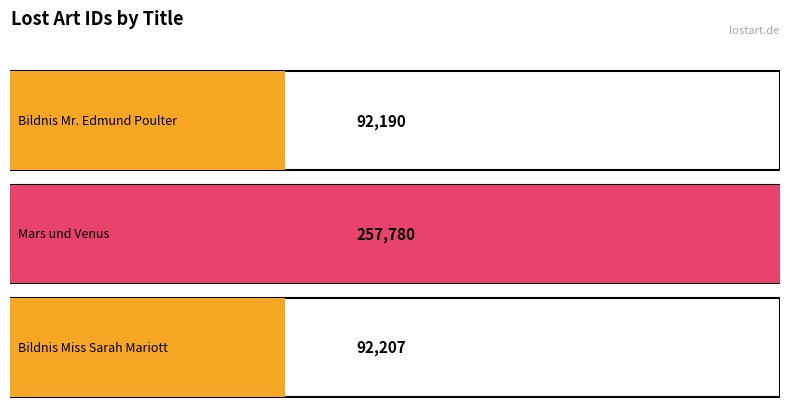

Rank the categories by value from highest to lowest.

Mars und Venus, Bildnis Miss Sarah Mariott, Bildnis Mr. Edmund Poulter